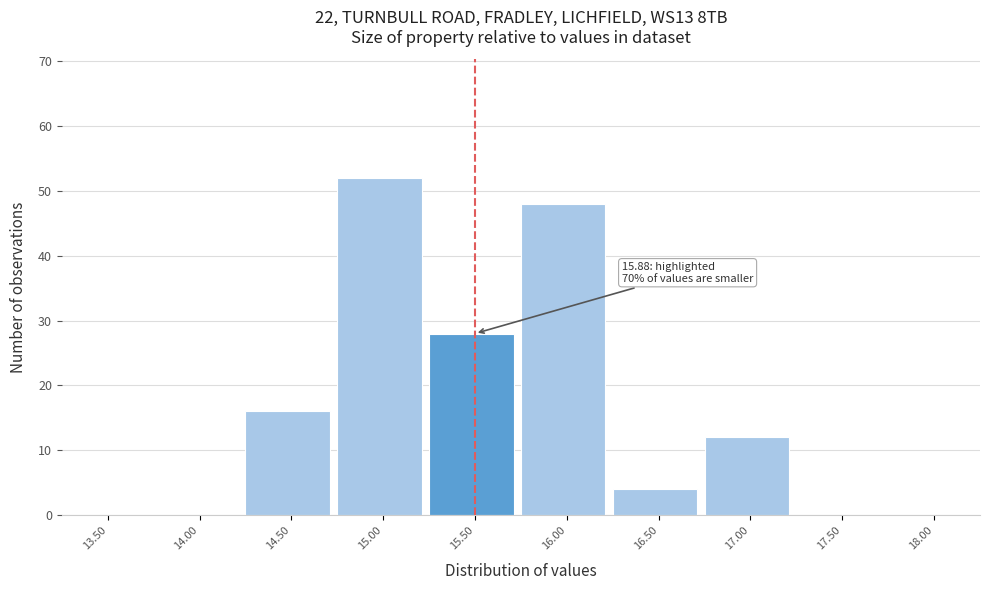

Reading left to right, list all the values displayed in this chart.

13.50=0	14.00=0	14.50=16	15.00=52	15.50=28	16.00=48	16.50=4	17.00=12	17.50=0	18.00=0